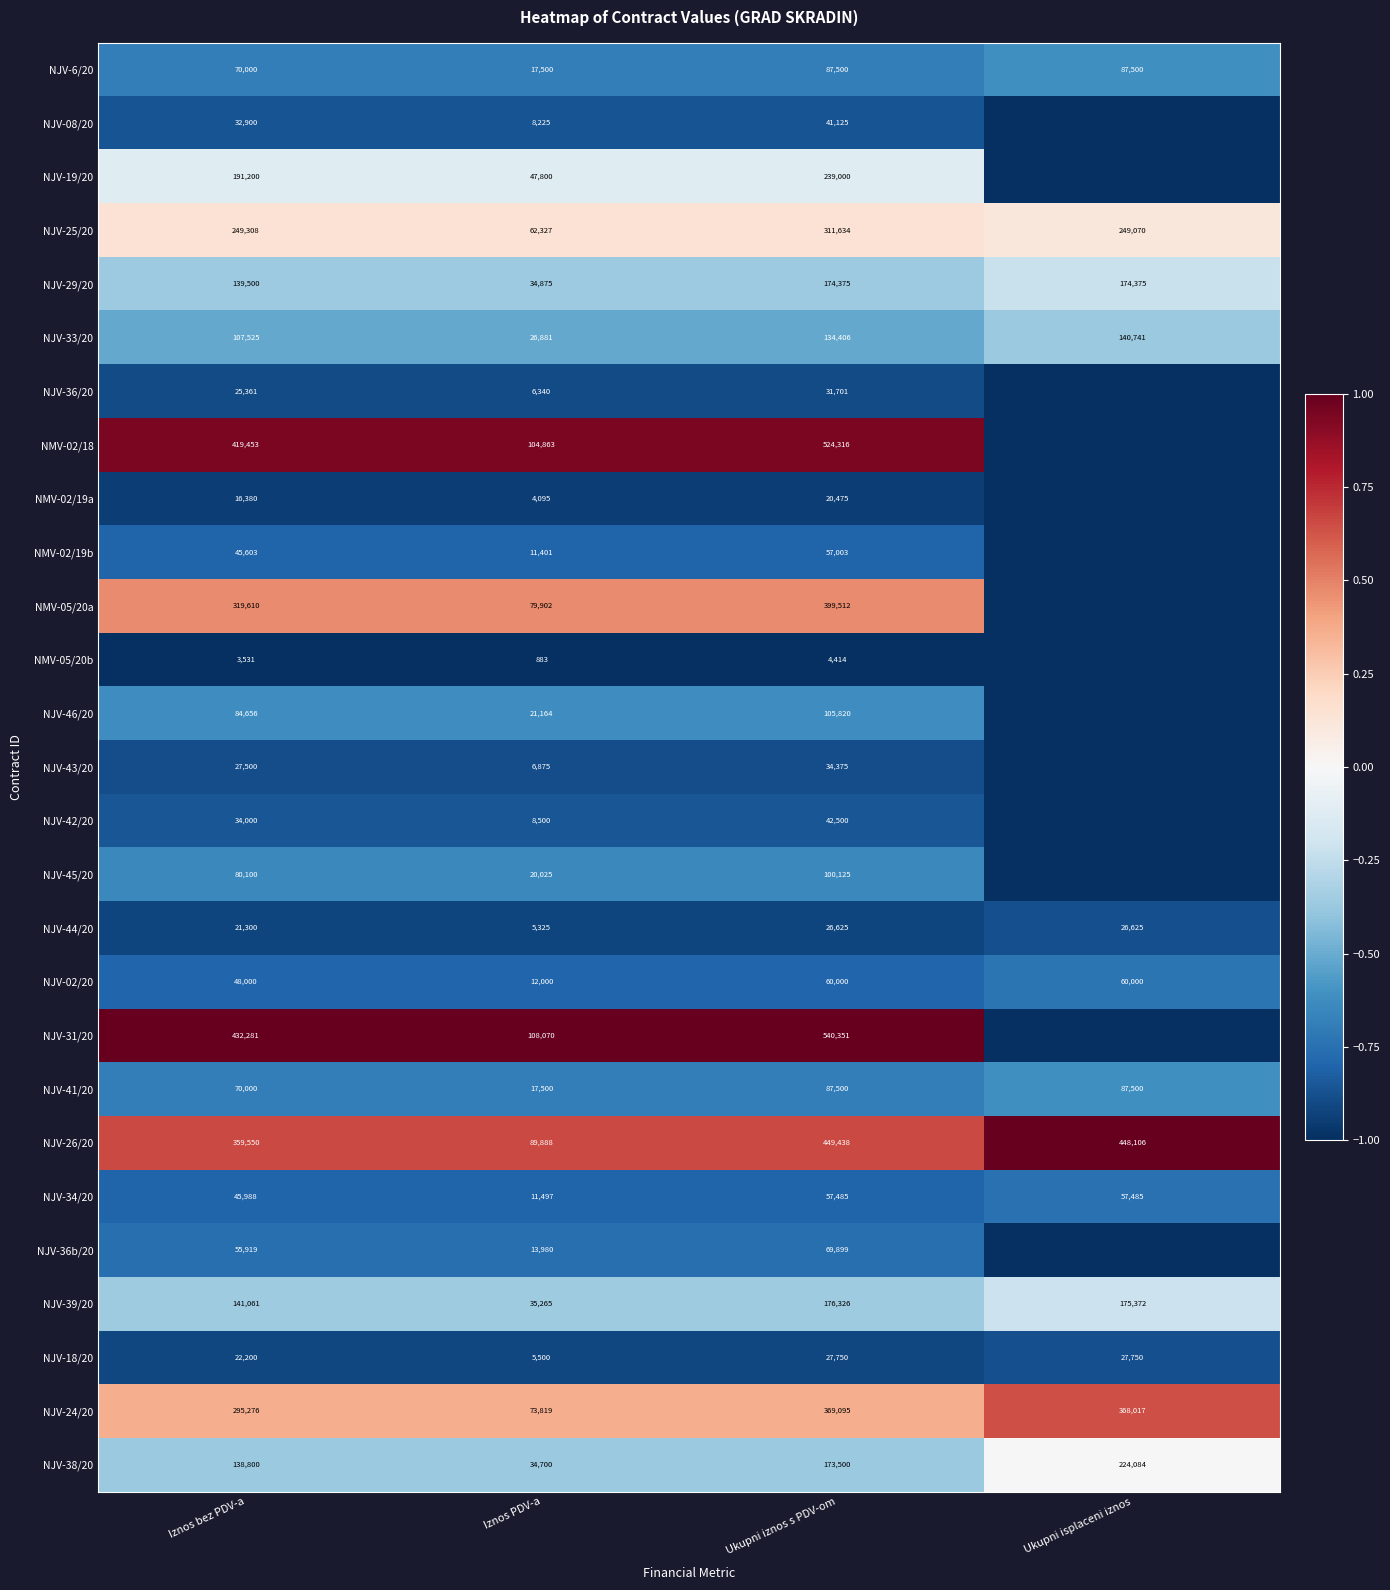

What is the difference between the highest and lowest values at Iznos PDV-a?

107187